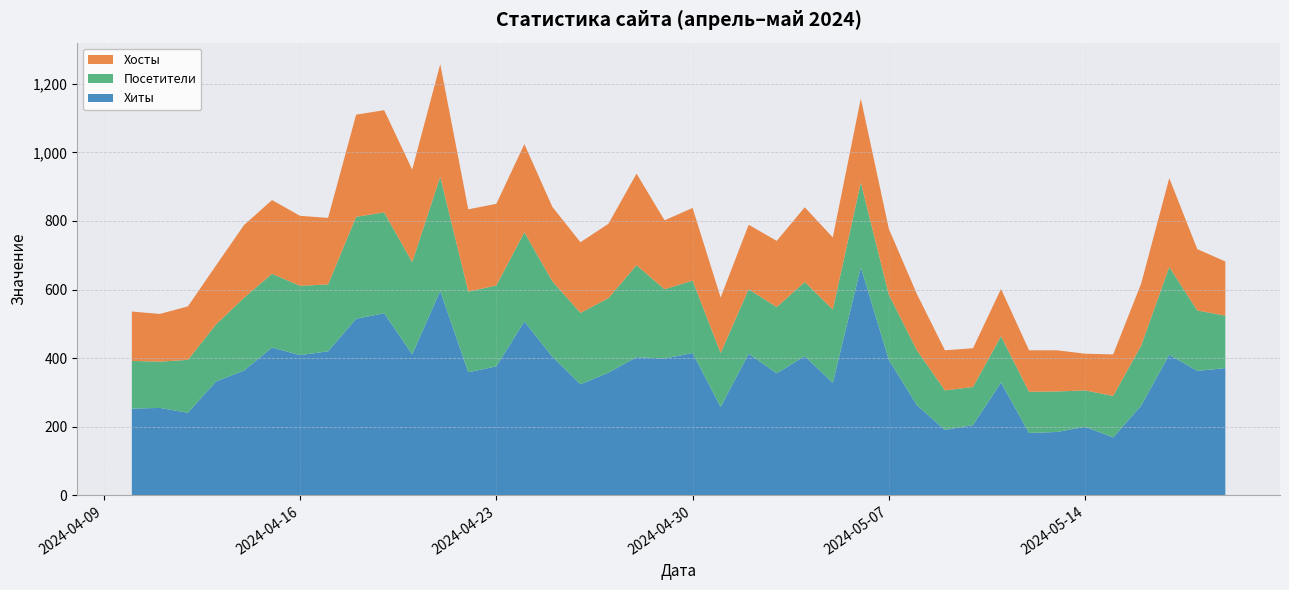

Reading left to right, extract all data points from this chart.

Хиты: 2024-05-19=371	2024-05-18=363	2024-05-17=410	2024-05-16=262	2024-05-15=169	2024-05-14=200	2024-05-13=185	2024-05-12=182	2024-05-11=329	2024-05-10=205	2024-05-09=191	2024-05-08=263	2024-05-07=395	2024-05-06=665	2024-05-05=328	2024-05-04=406	2024-05-03=356	2024-05-02=413	2024-05-01=258	2024-04-30=415	2024-04-29=399	2024-04-28=403	2024-04-27=358	2024-04-26=324	2024-04-25=404	2024-04-24=507	2024-04-23=376	2024-04-22=359	2024-04-21=596	2024-04-20=411	2024-04-19=531	2024-04-18=515	2024-04-17=420	2024-04-16=409	2024-04-15=431	2024-04-14=364	2024-04-13=332	2024-04-12=241	2024-04-11=255	2024-04-10=253
Посетители: 2024-05-19=153	2024-05-18=176	2024-05-17=256	2024-05-16=175	2024-05-15=121	2024-05-14=106	2024-05-13=118	2024-05-12=120	2024-05-11=135	2024-05-10=111	2024-05-09=115	2024-05-08=160	2024-05-07=190	2024-05-06=247	2024-05-05=214	2024-05-04=216	2024-05-03=193	2024-05-02=188	2024-05-01=157	2024-04-30=211	2024-04-29=202	2024-04-28=268	2024-04-27=217	2024-04-26=208	2024-04-25=220	2024-04-24=260	2024-04-23=236	2024-04-22=235	2024-04-21=333	2024-04-20=269	2024-04-19=294	2024-04-18=297	2024-04-17=195	2024-04-16=202	2024-04-15=215	2024-04-14=212	2024-04-13=166	2024-04-12=154	2024-04-11=135	2024-04-10=139
Хосты: 2024-05-19=158	2024-05-18=179	2024-05-17=259	2024-05-16=181	2024-05-15=121	2024-05-14=107	2024-05-13=120	2024-05-12=121	2024-05-11=138	2024-05-10=113	2024-05-09=117	2024-05-08=164	2024-05-07=192	2024-05-06=245	2024-05-05=210	2024-05-04=218	2024-05-03=193	2024-05-02=188	2024-05-01=162	2024-04-30=212	2024-04-29=201	2024-04-28=267	2024-04-27=217	2024-04-26=206	2024-04-25=217	2024-04-24=257	2024-04-23=238	2024-04-22=240	2024-04-21=328	2024-04-20=270	2024-04-19=298	2024-04-18=298	2024-04-17=194	2024-04-16=204	2024-04-15=215	2024-04-14=212	2024-04-13=172	2024-04-12=156	2024-04-11=139	2024-04-10=144